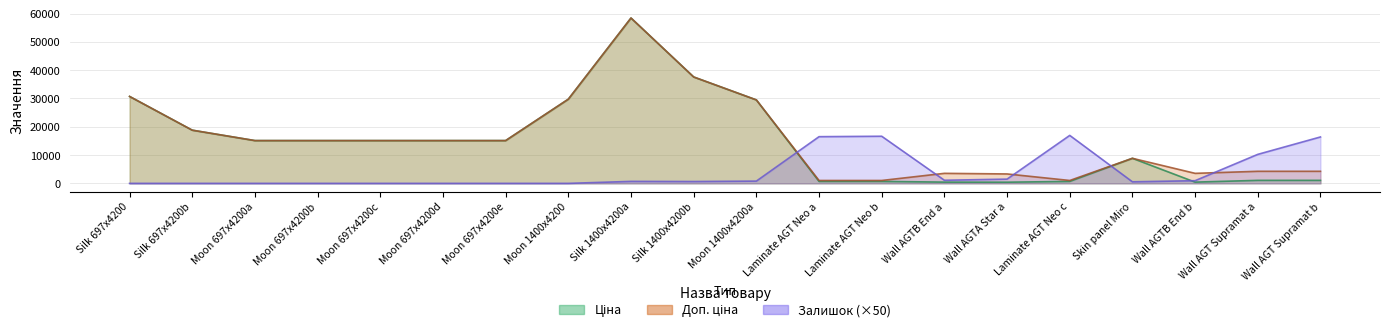

What are all the series names shown in the legend?

Ціна, Доп. ціна, Залишок